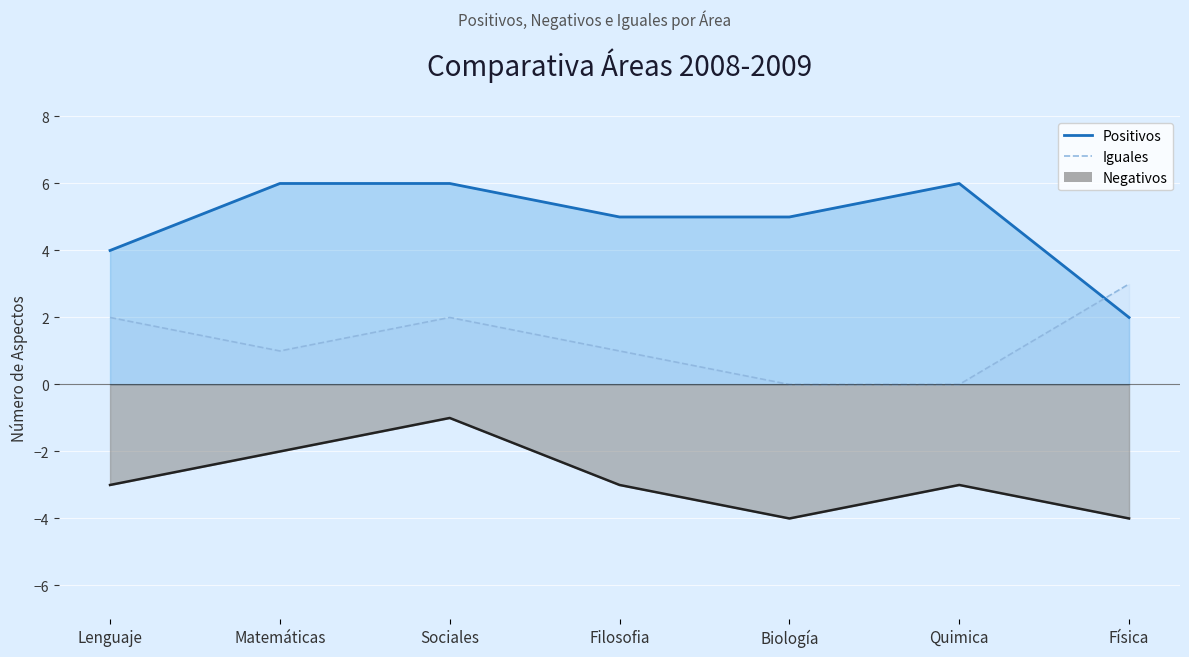

What position from the left is Filosofia?

4